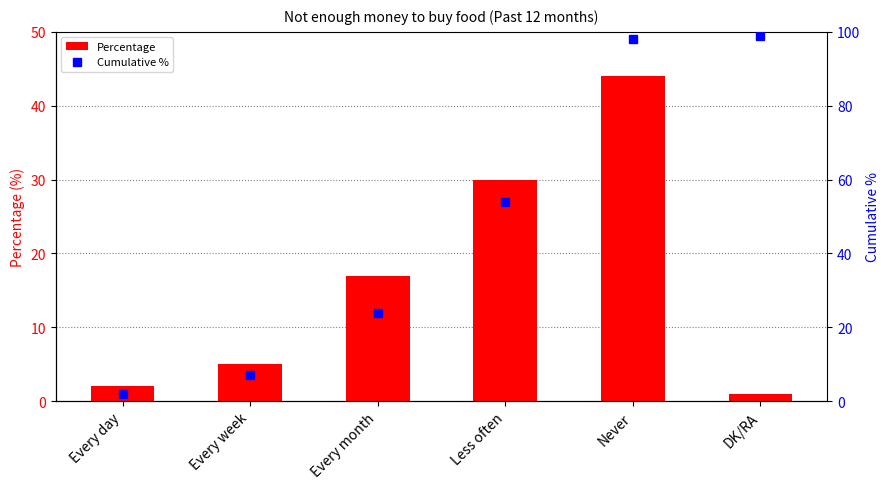

Which series has the largest total across all categories?

Cumulative %